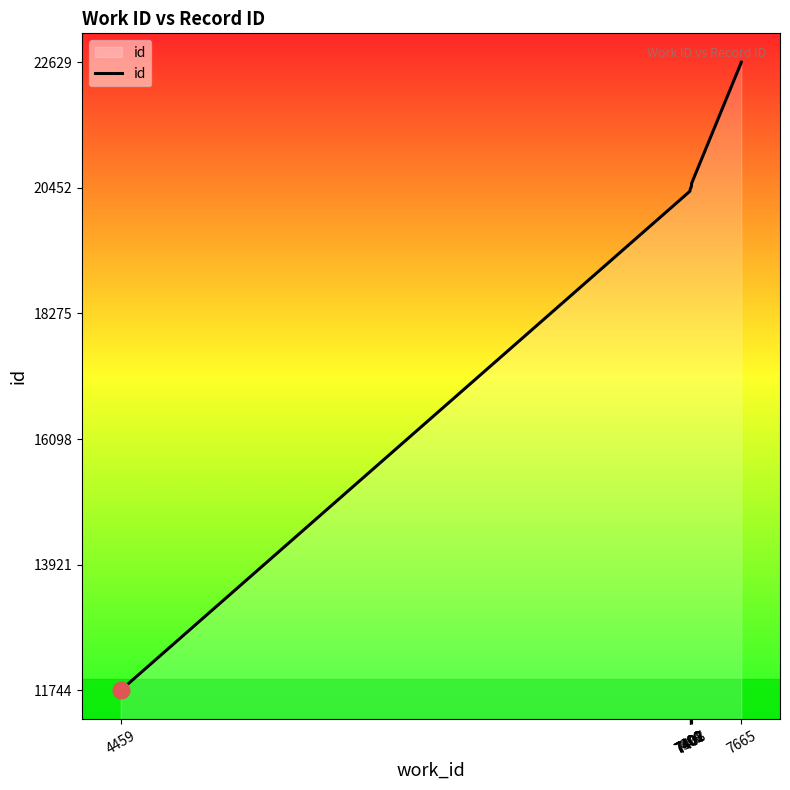

Reading left to right, list all the values displayed in this chart.

11744	20391	20404	20422	20438	20470	20516	20526	22625	22629